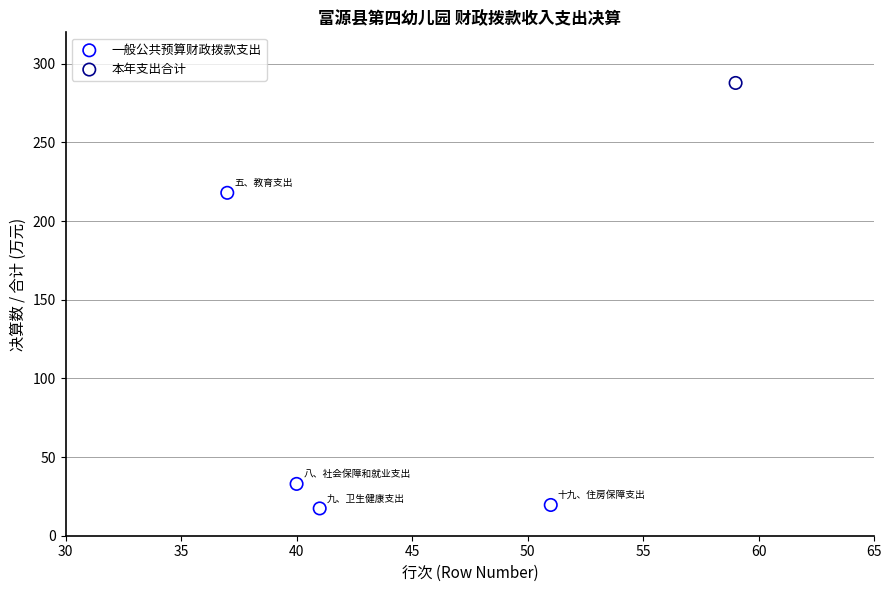

What are all the series names shown in the legend?

一般公共预算财政拨款支出, 本年支出合计